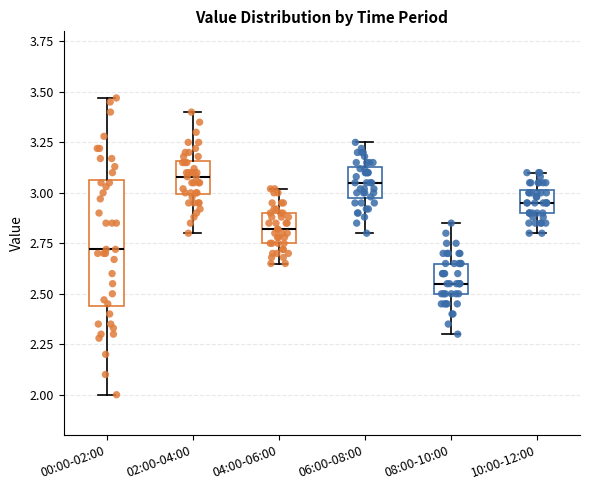

Where does the median line of the box for 02:00-04:00 sit on the y-axis? The values are not printed on the chart, so give them approximately, as read against the axis.

3.10